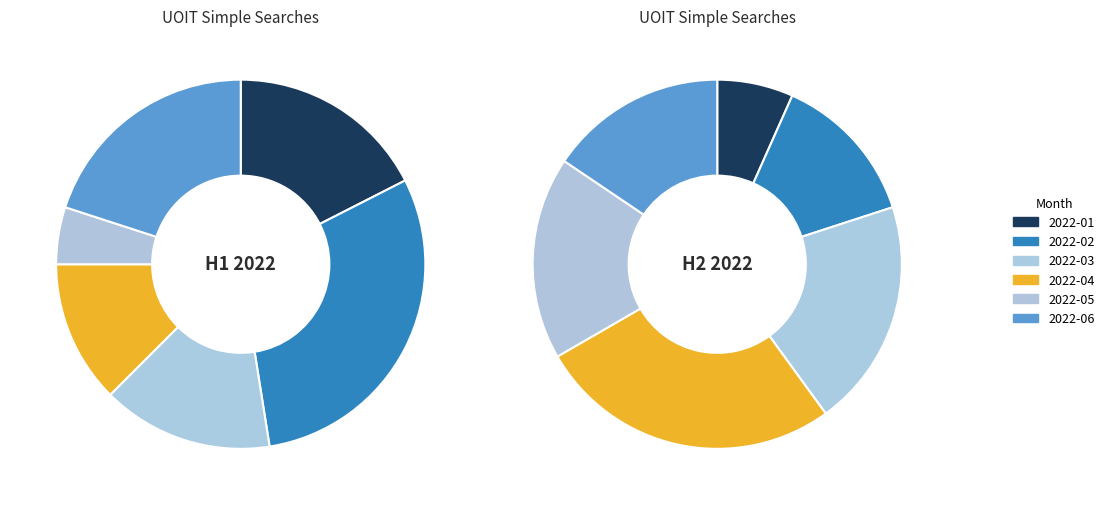

Does any single category account for the majority?

No